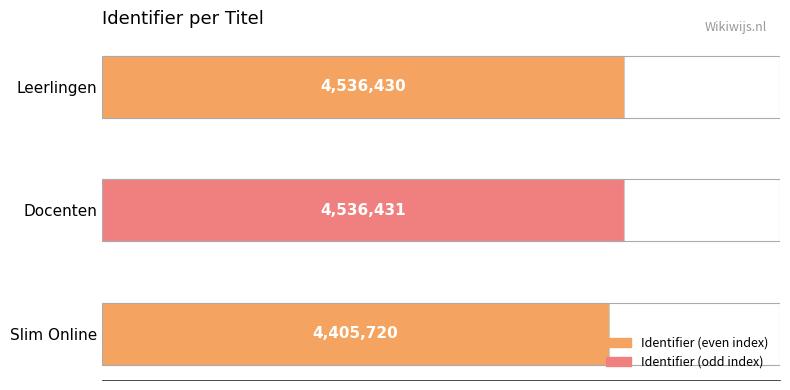

Are the bars horizontal?

Yes